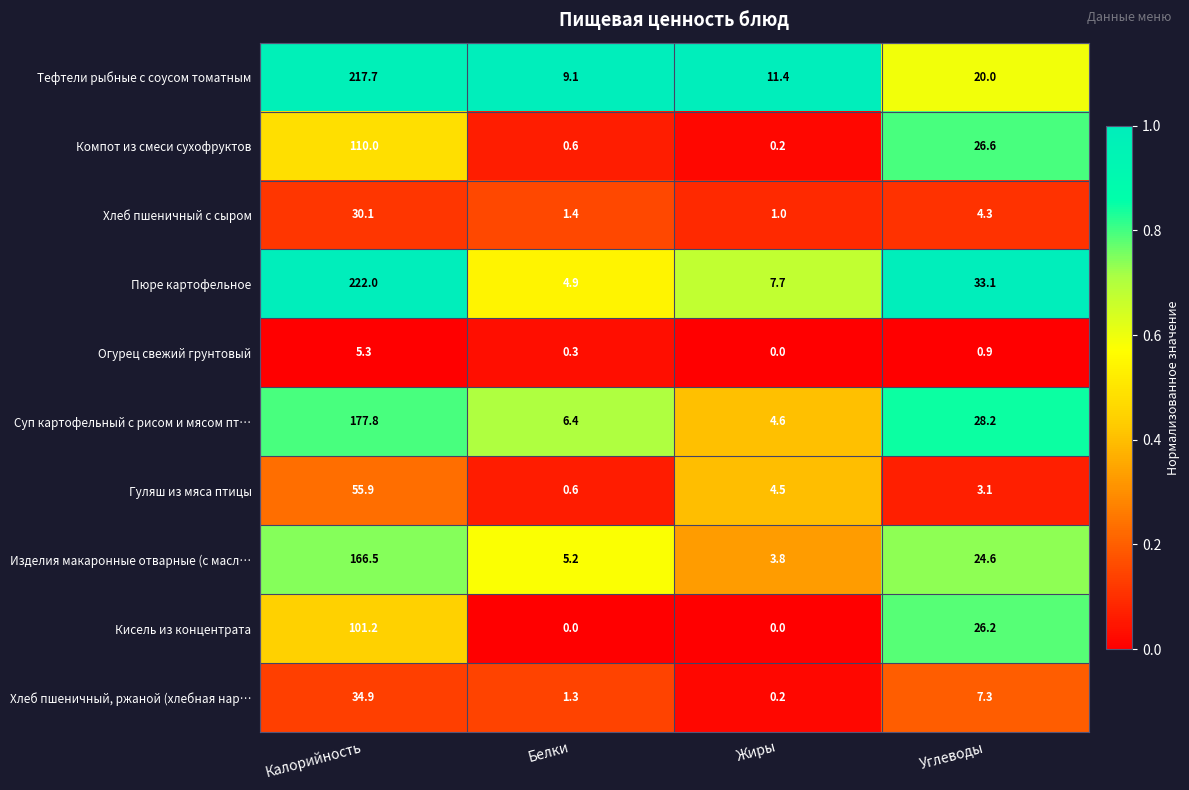

Is it true that Суп картофельный с рисом и мясом пт… equals 6.4 at Белки?

True